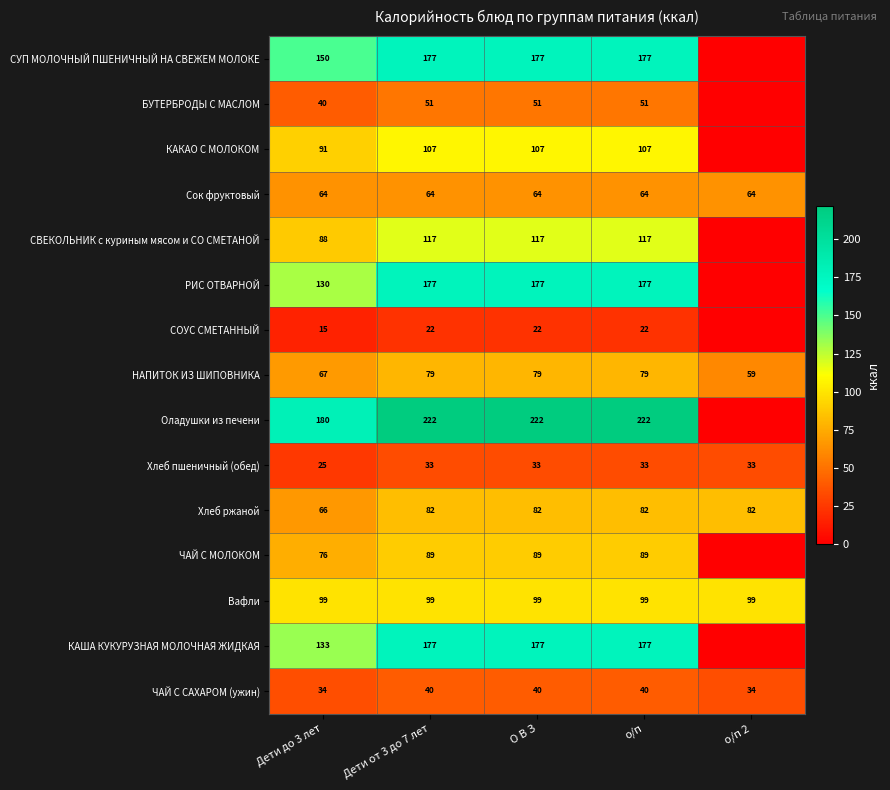

At which category is the sum across all series the highest?

Дети от 3 до 7 лет